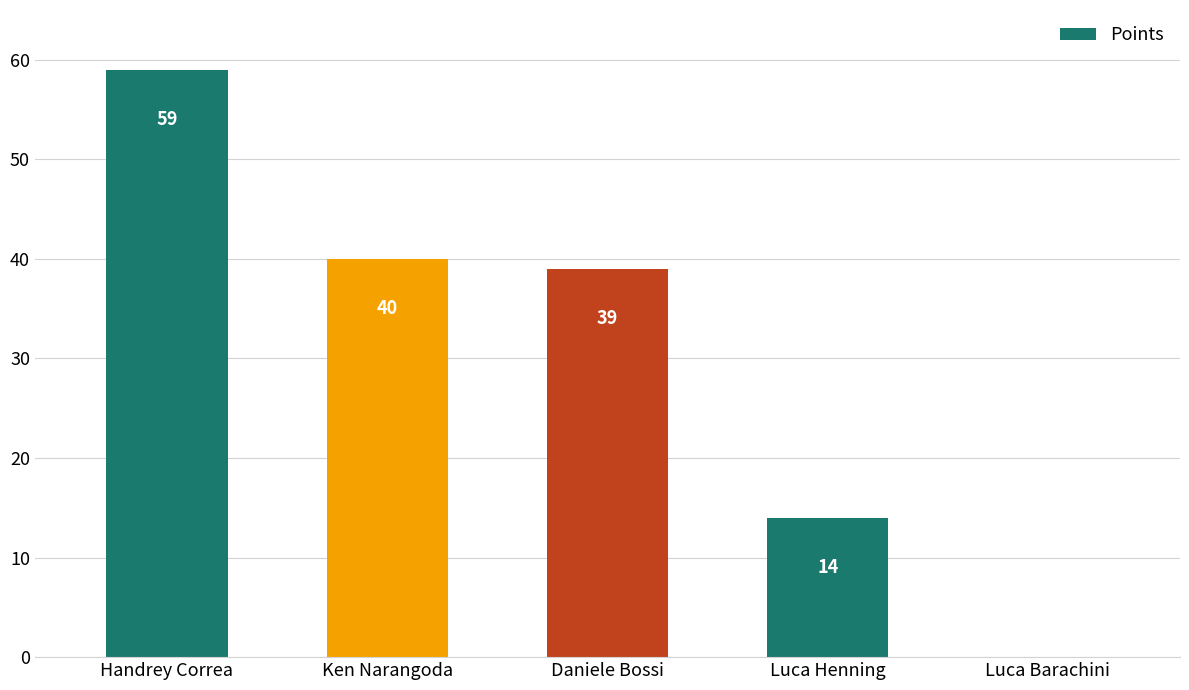

Which has a higher value, Luca Henning or Handrey Correa?

Handrey Correa